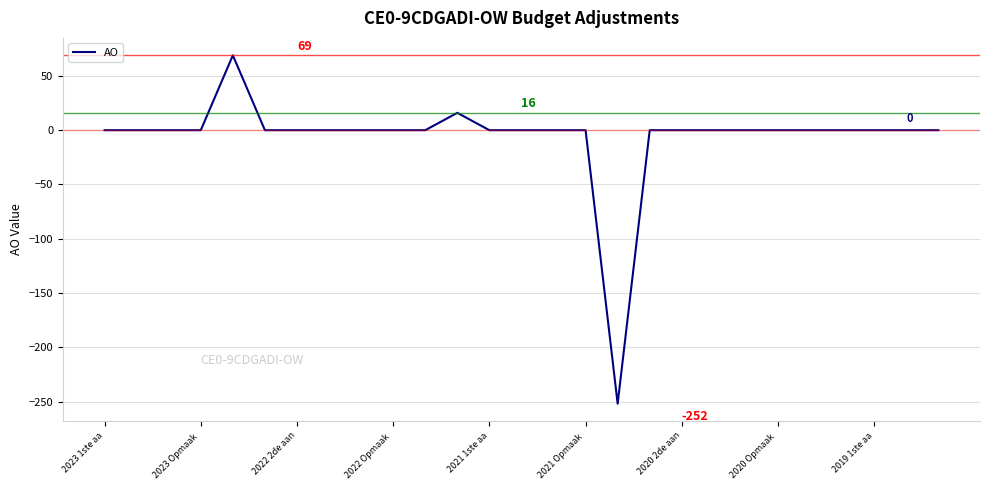

What is the minimum value shown in the chart?

-252